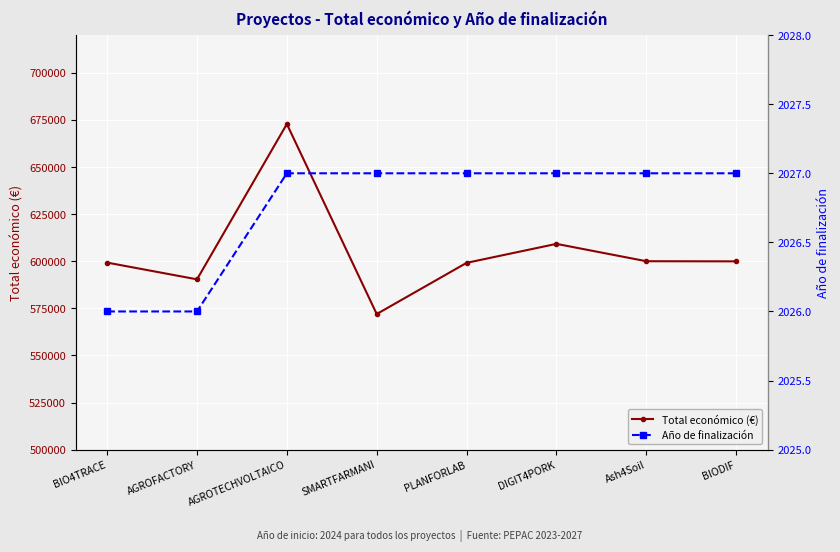

Reading right to left, what are all the values shown in this chart?

Total económico (€): BIODIF=599927	Ash4Soil=600000	DIGIT4PORK=609206	PLANFORLAB=599134	SMARTFARMANI=571965	AGROTECHVOLTAICO=672807	AGROFACTORY=590382	BIO4TRACE=599262
Año de finalización: BIODIF=2027	Ash4Soil=2027	DIGIT4PORK=2027	PLANFORLAB=2027	SMARTFARMANI=2027	AGROTECHVOLTAICO=2027	AGROFACTORY=2026	BIO4TRACE=2026